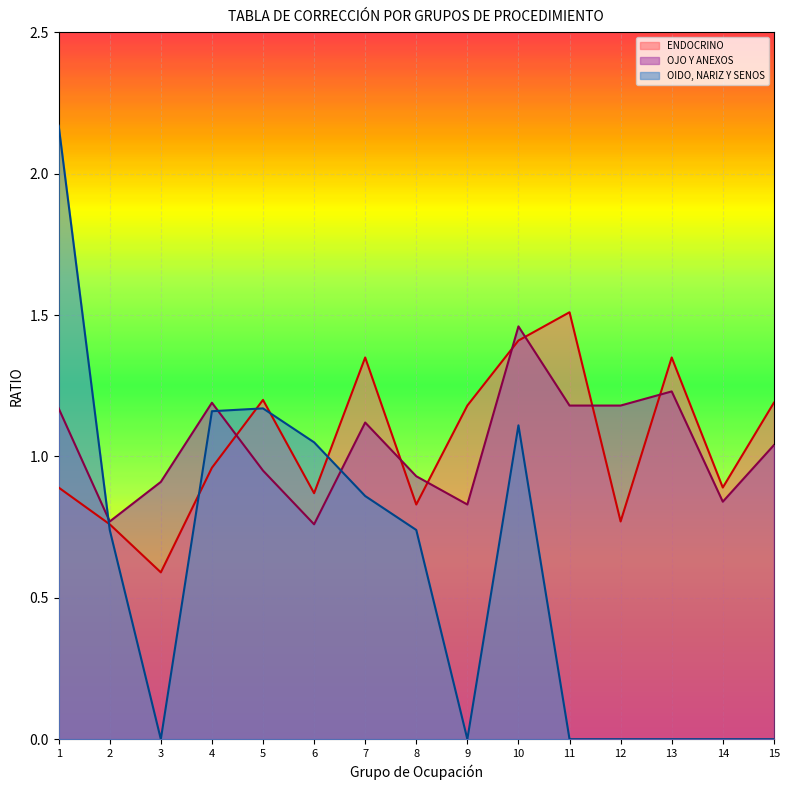

Reading left to right, list all the values displayed in this chart.

ENDOCRINO: 1=0.9	2=0.8	3=0.6	4=1.0	5=1.2	6=0.9	7=1.4	8=0.8	9=1.2	10=1.4	11=1.5	12=0.8	13=1.4	14=0.9	15=1.2
OJO Y ANEXOS: 1=1.2	2=0.8	3=0.9	4=1.2	5=0.9	6=0.8	7=1.1	8=0.9	9=0.8	10=1.5	11=1.2	12=1.2	13=1.2	14=0.8	15=1.0
OIDO, NARIZ Y SENOS: 1=2.2	2=0.7	3=0.0	4=1.2	5=1.2	6=1.1	7=0.9	8=0.7	9=0.0	10=1.1	11=0.0	12=0.0	13=0.0	14=0.0	15=0.0